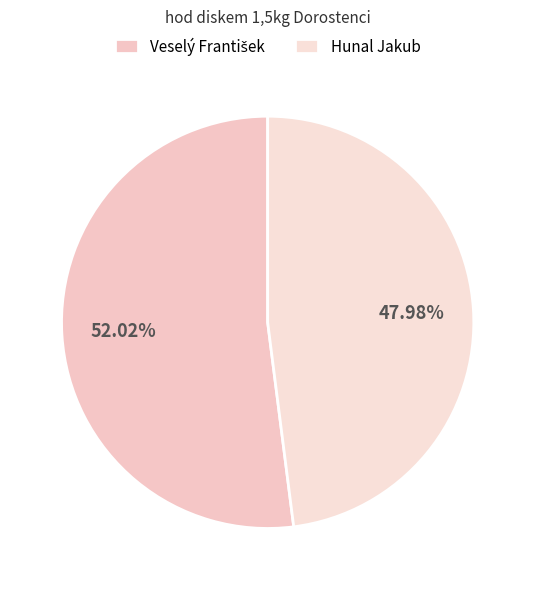

Does Hunal Jakub represent more than half of the total?

No